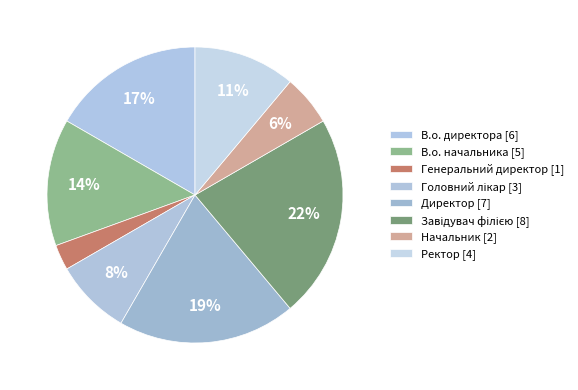

Rank the categories by value from highest to lowest.

Завідувач філією, Директор, В.о. директора, В.о. начальника, Ректор, Головний лікар, Начальник, Генеральний директор